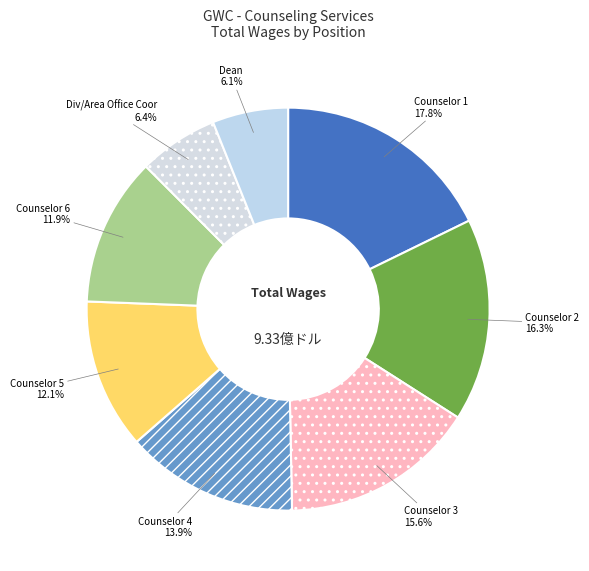

Is Counselor 2 the majority of the pie?

No